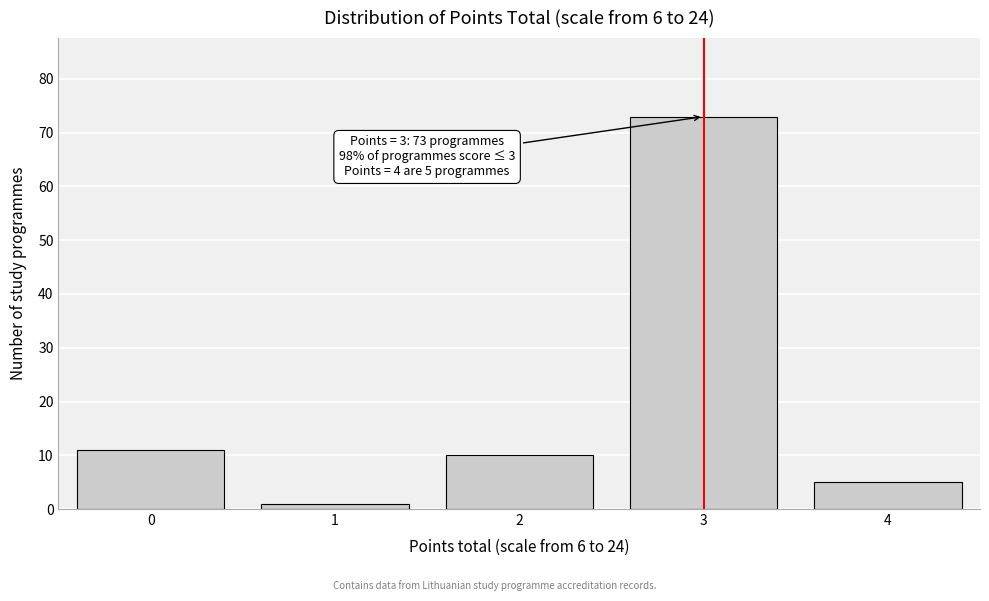

Reading left to right, what are all the values shown in this chart?

11	1	10	73	5